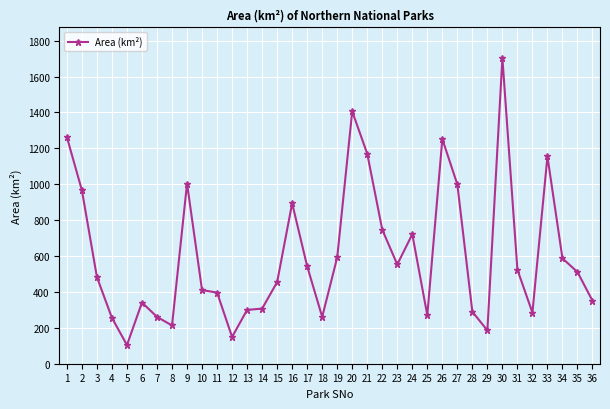

What is the sum of the values at 24 and 20?

2127.5